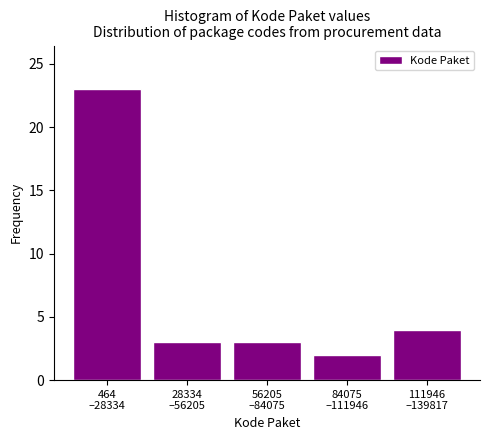

Reading left to right, what are all the values shown in this chart?

23	3	3	2	4